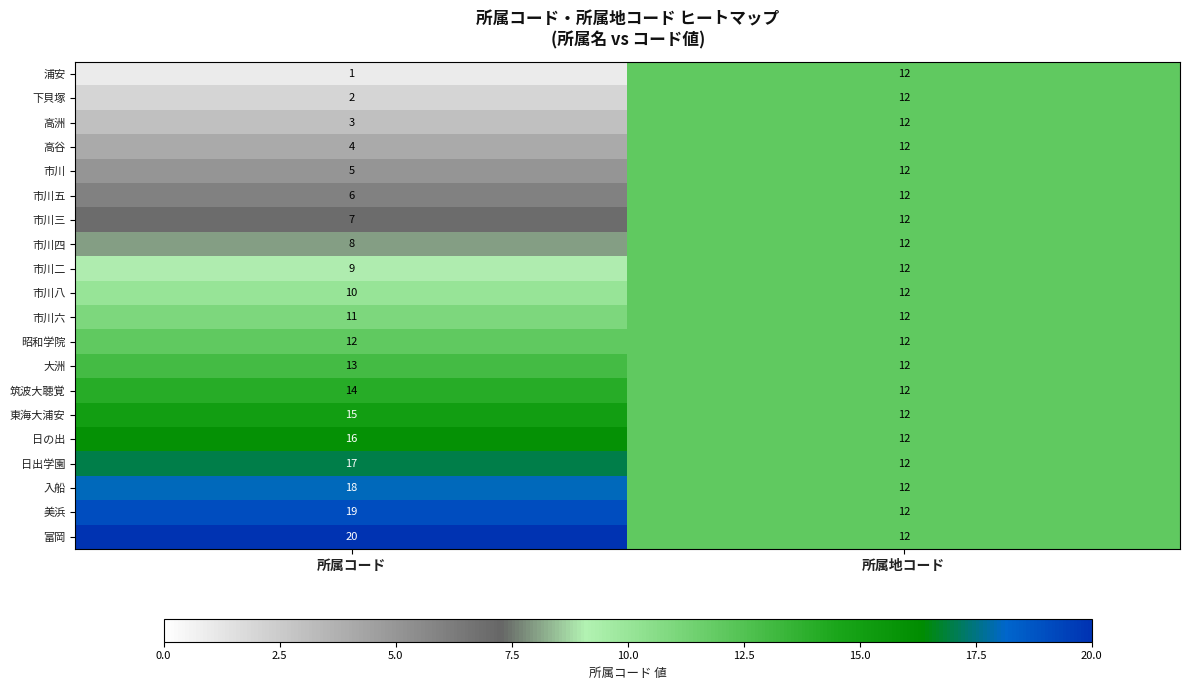

At 所属コード, list the series in order from smallest to largest.

浦安, 下貝塚, 高洲, 高谷, 市川, 市川五, 市川三, 市川四, 市川二, 市川八, 市川六, 昭和学院, 大洲, 筑波大聴覚, 東海大浦安, 日の出, 日出学園, 入船, 美浜, 富岡